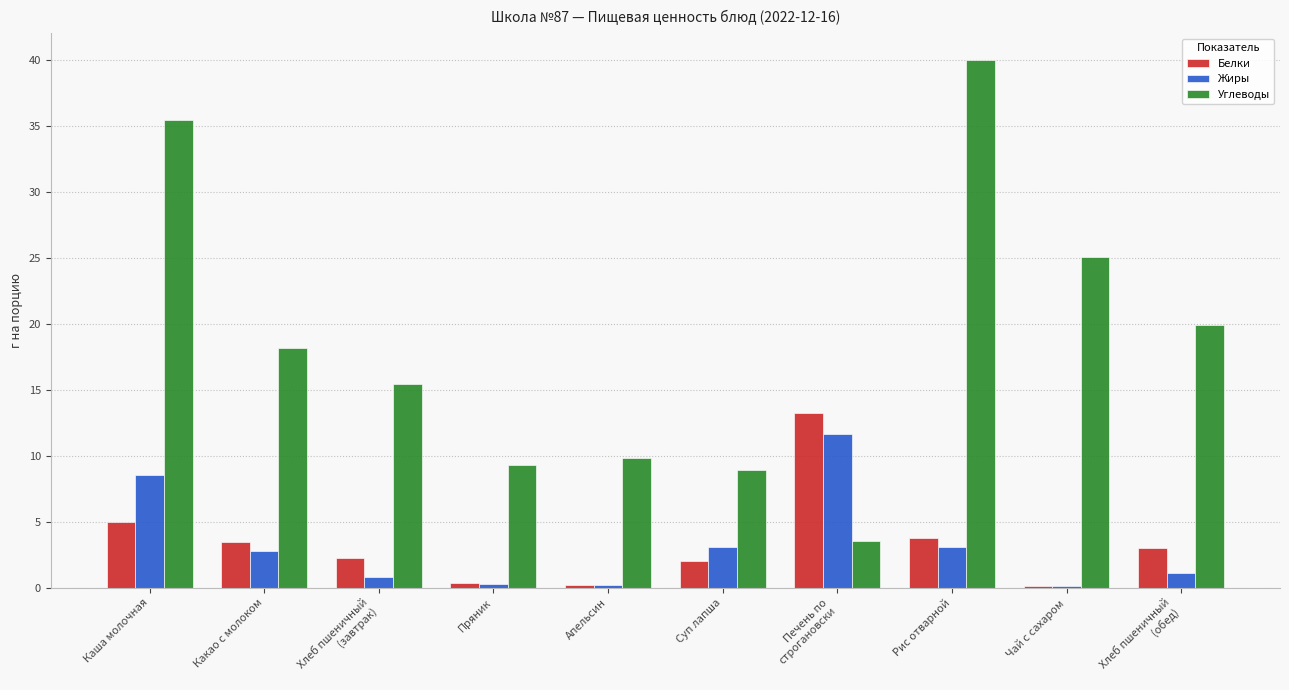

Which category has the highest value in the Белки series?

Печень по
строгановски